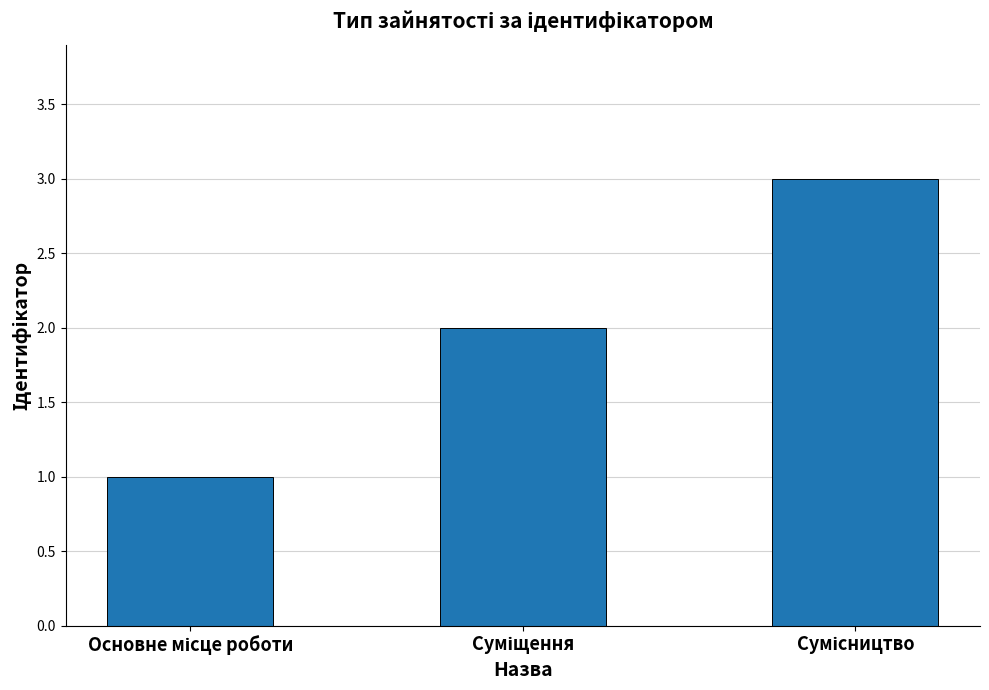

What is the sum of all values?

6